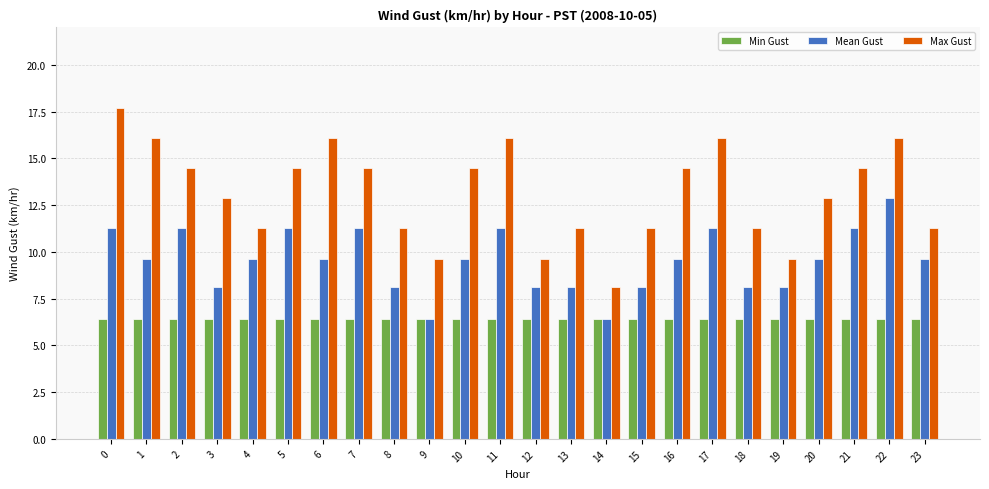

What are all the series names shown in the legend?

Min Gust, Mean Gust, Max Gust